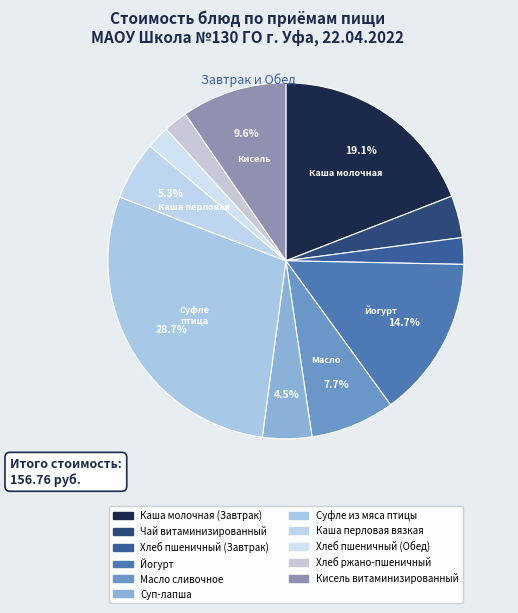

To the nearest percent, what portion does Чай витаминизированный represent?

4%